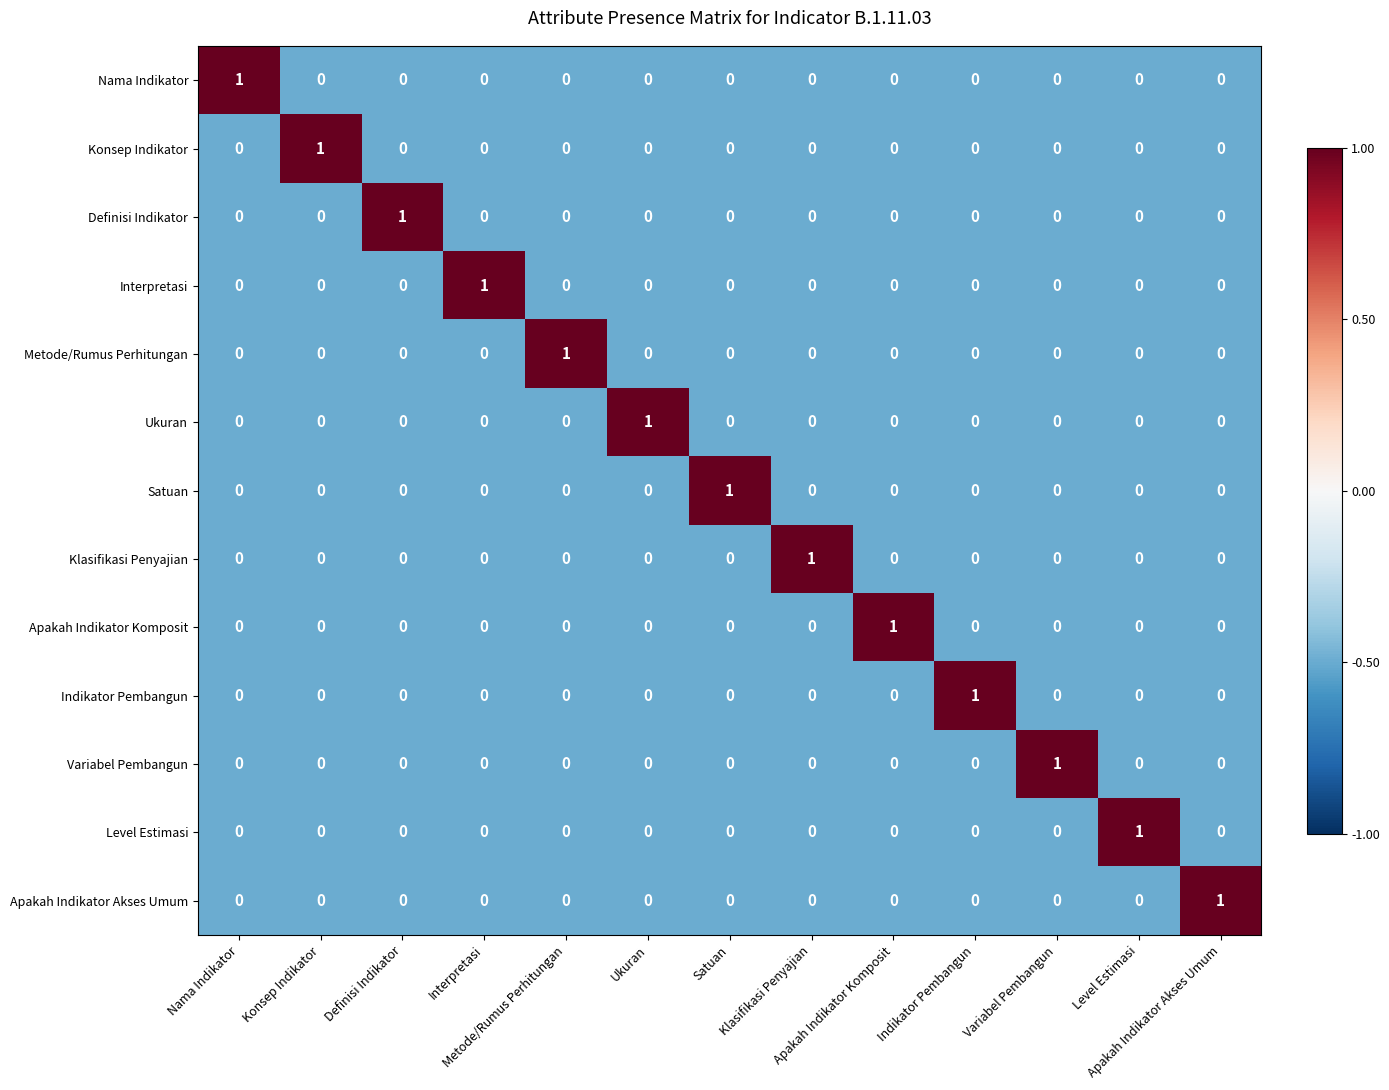

At how many categories does at least one series exceed 0?

13